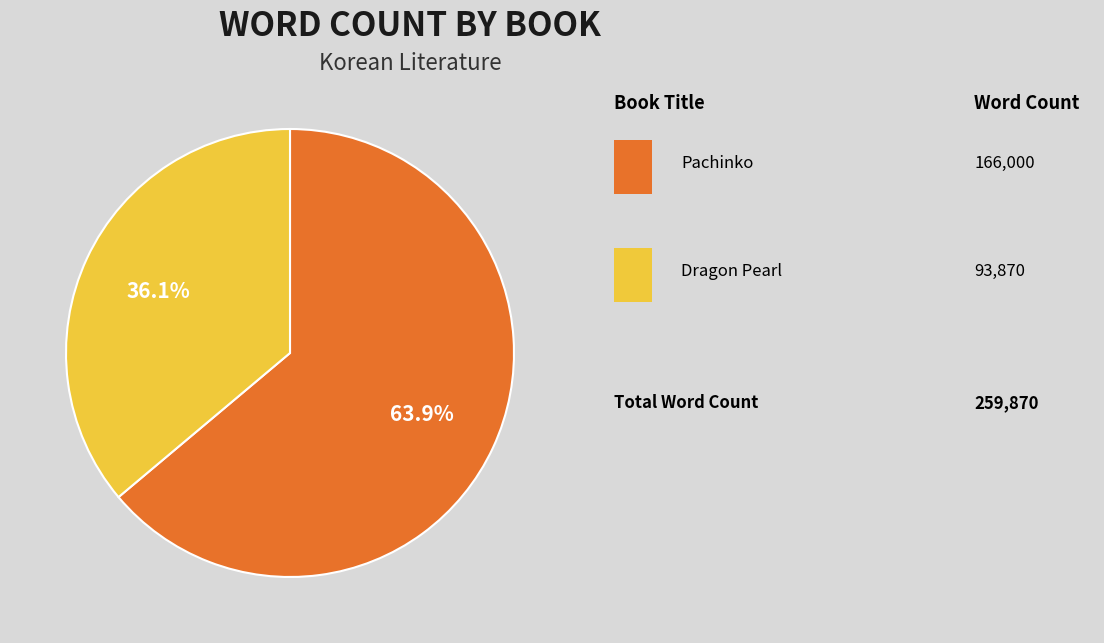

Does any single category account for the majority?

Yes